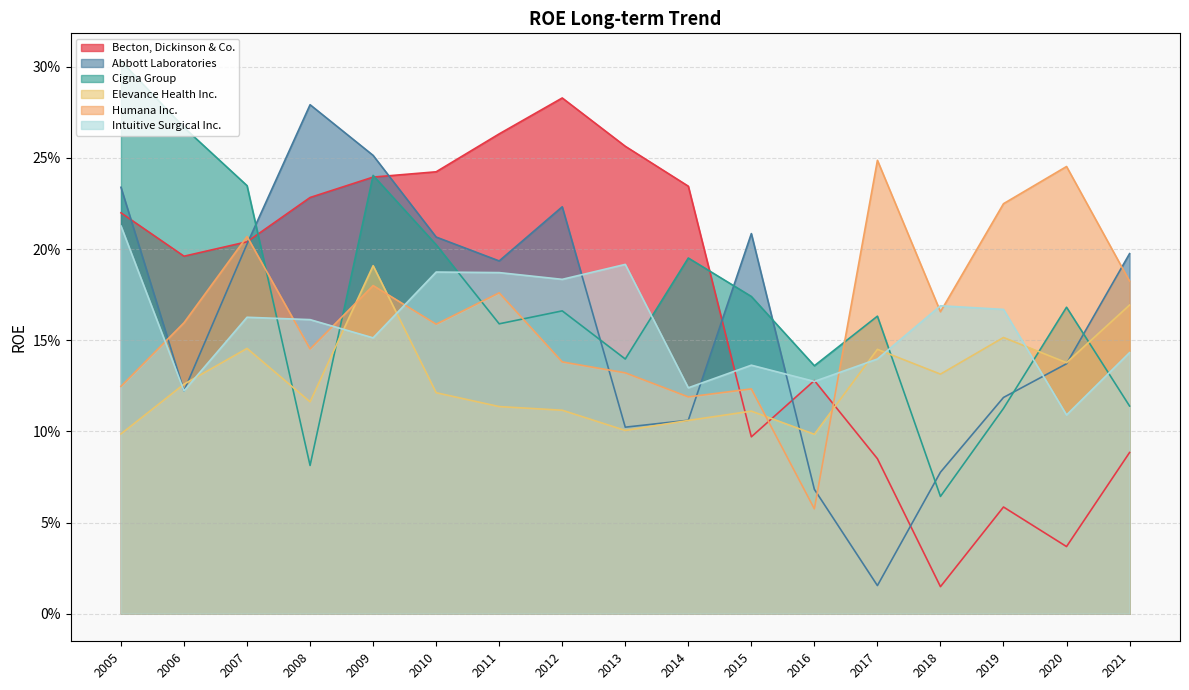

At which label is Cigna Group closest to 0?

2018